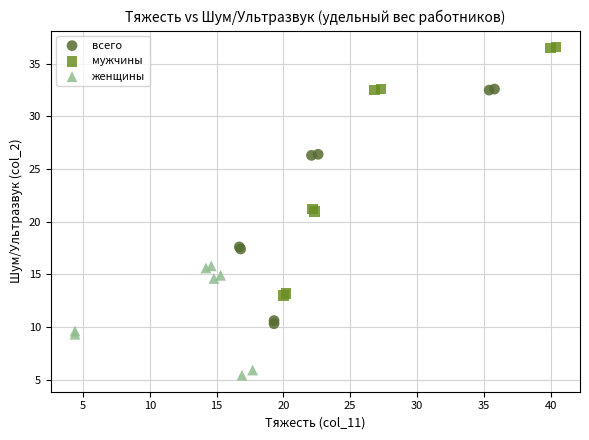

Which series reaches the maximum Y coordinate?

мужчины